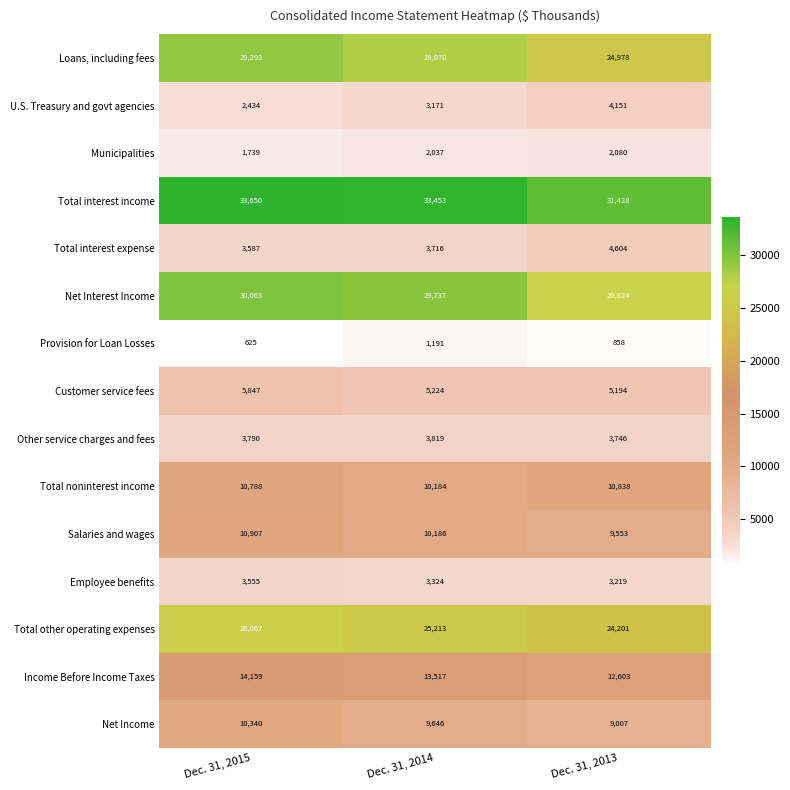

At which category is the sum across all series the highest?

Dec. 31, 2015